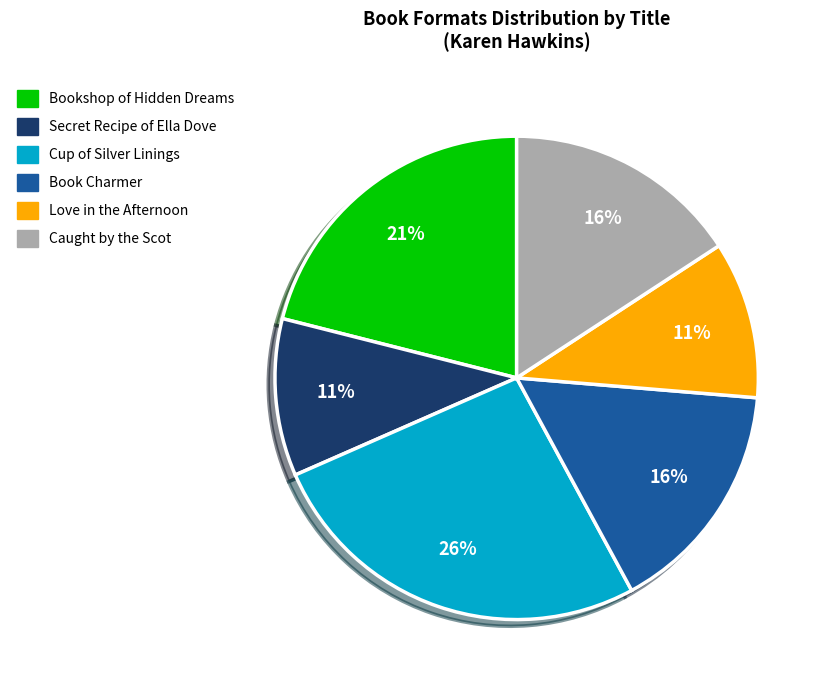

To the nearest percent, what is the combined percentage of Caught by the Scot and Cup of Silver Linings?

42%